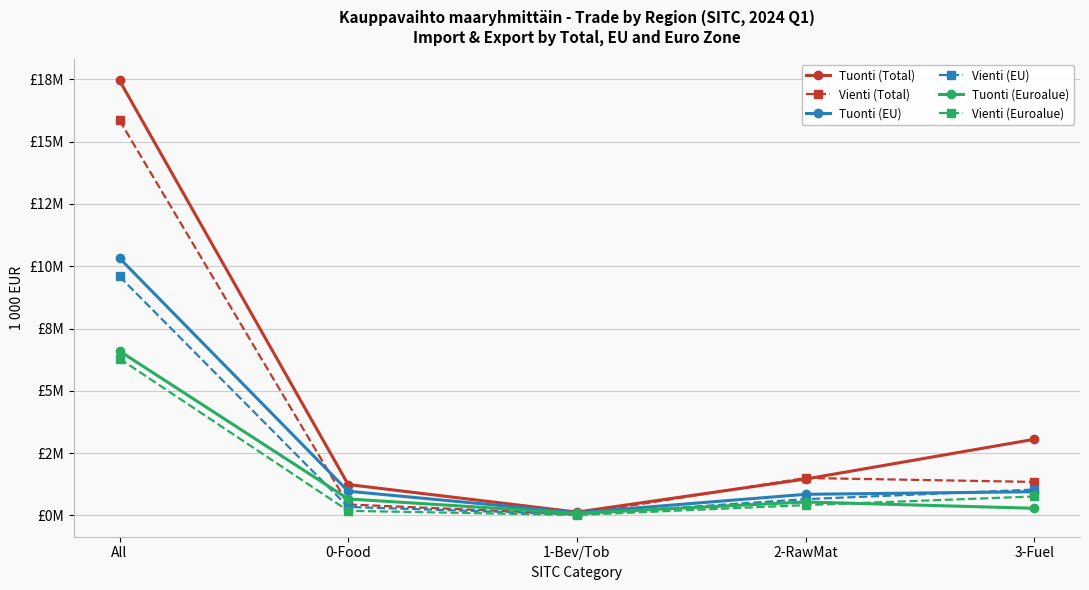

What is the label of the 2nd point from the right?

2-RawMat